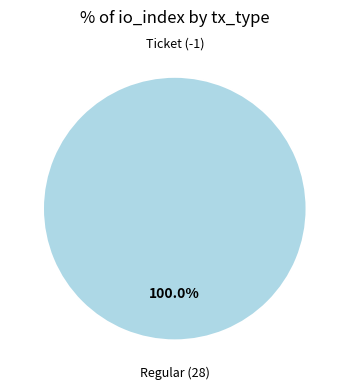

True or false: Regular (28) accounts for 88% of the total.

False